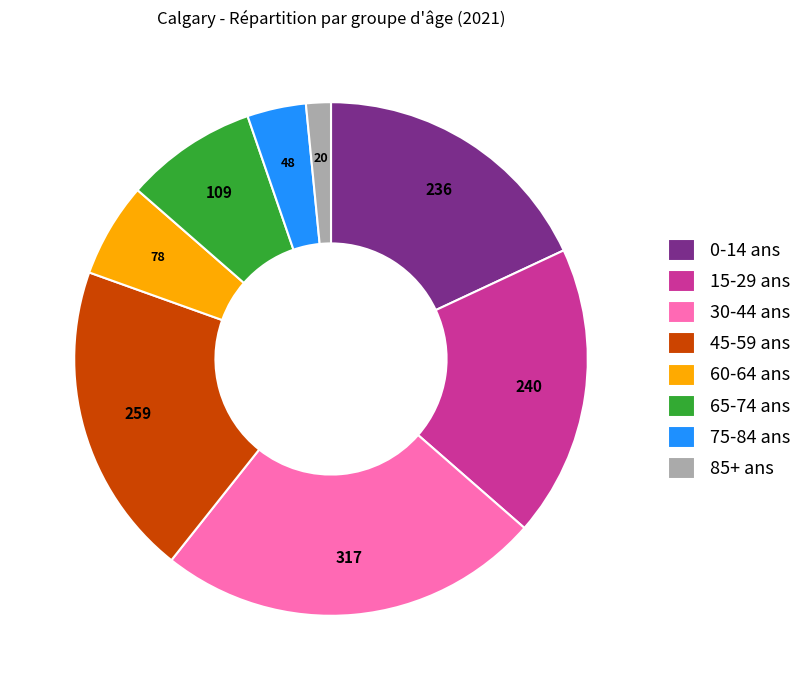

Combined, do 30-44 ans and 45-59 ans account for over 50%?

No